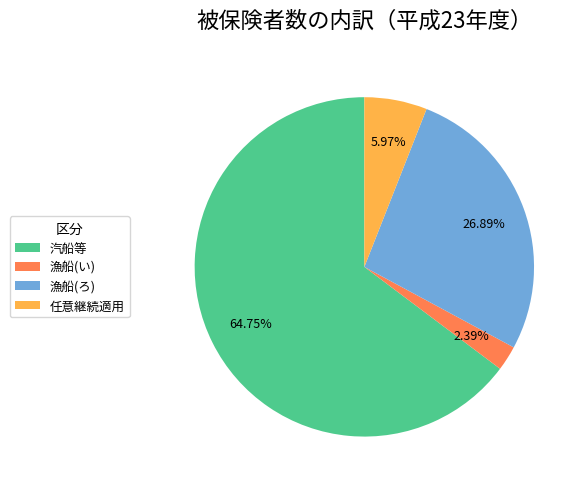

Does 汽船等 account for over 50% of the chart?

Yes